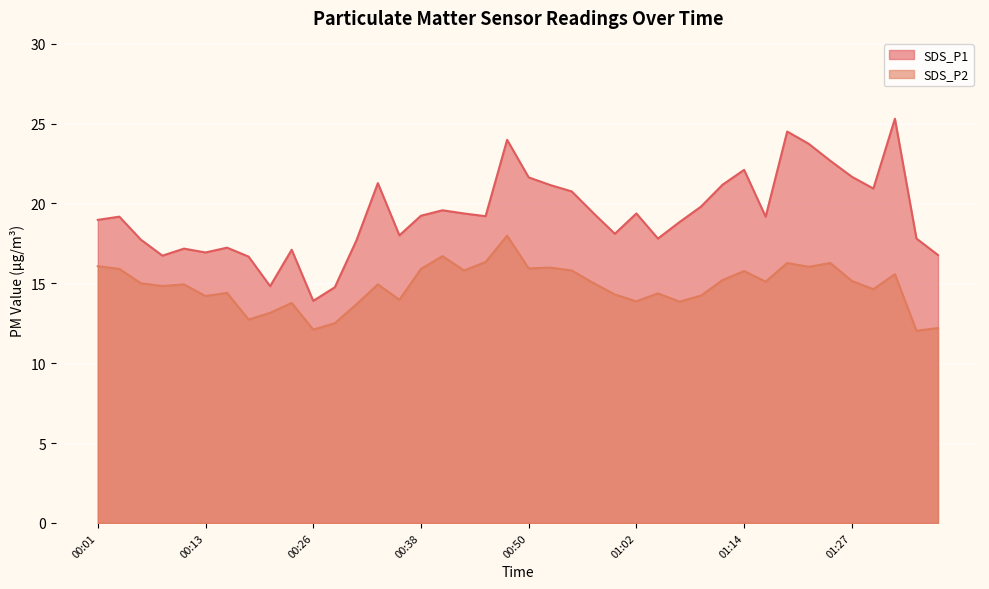

In SDS_P2, how many points are lower than both neighbors (excluding endpoints)?

13